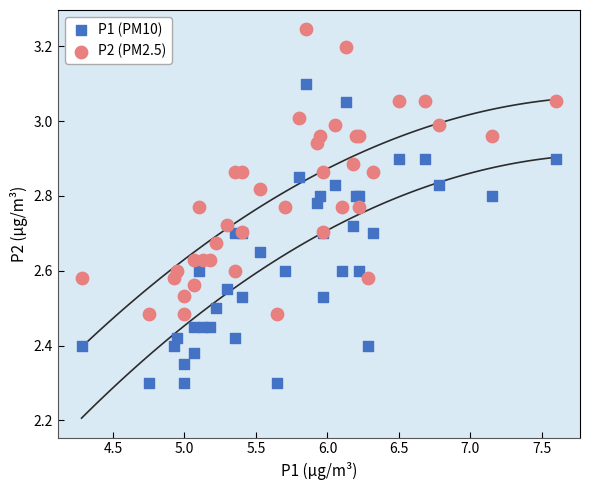

What is the X range (max minus min) for the scatter plot?

3.3